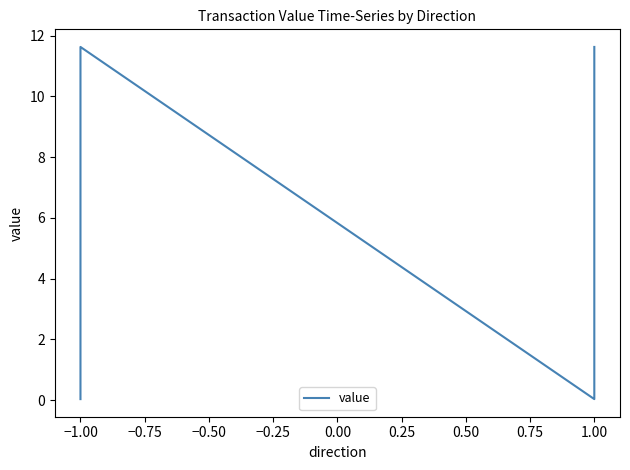

What is the label of the 2nd point from the left?

−1.00